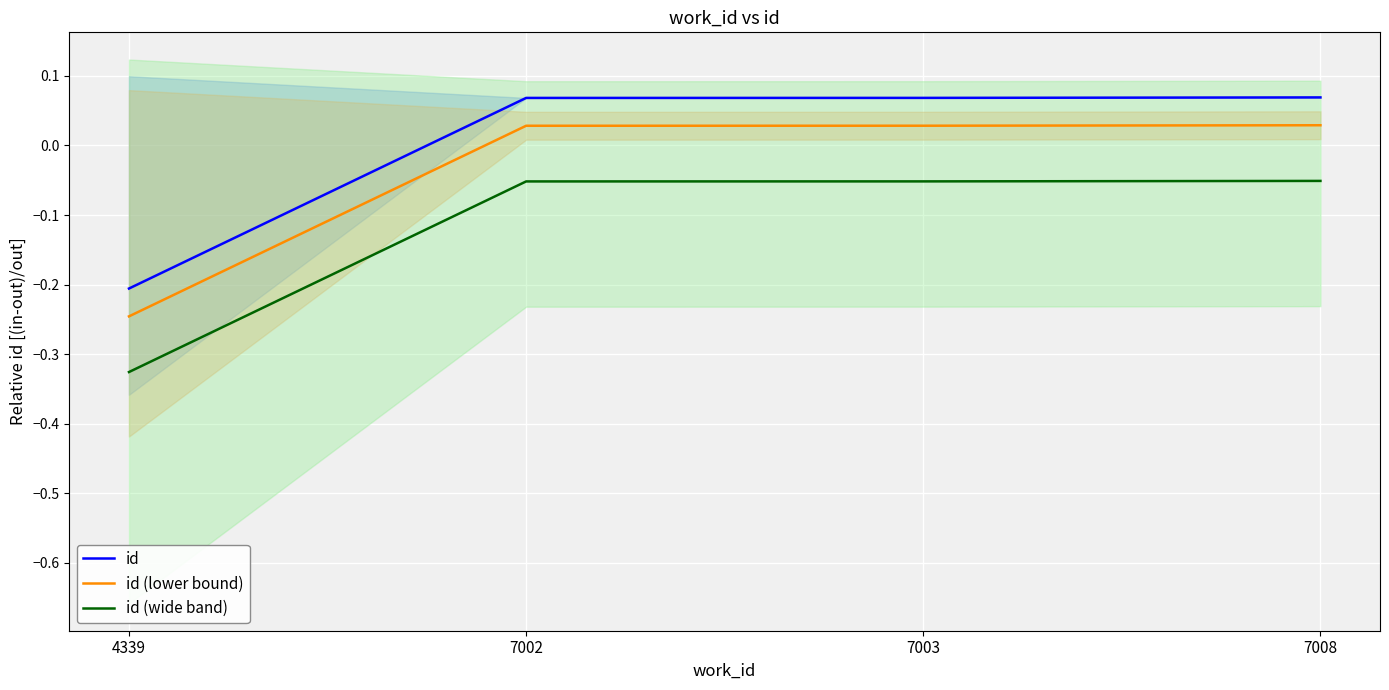

Rank the series at 4339 from highest to lowest value.

id, id (lower bound), id (wide band)